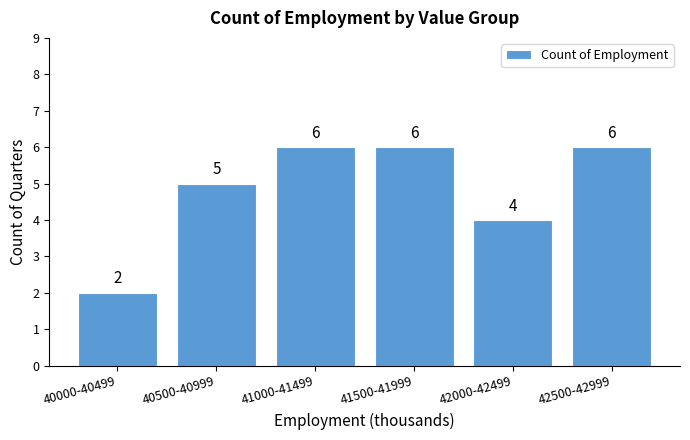

Reading left to right, extract all data points from this chart.

40000-40499=2	40500-40999=5	41000-41499=6	41500-41999=6	42000-42499=4	42500-42999=6